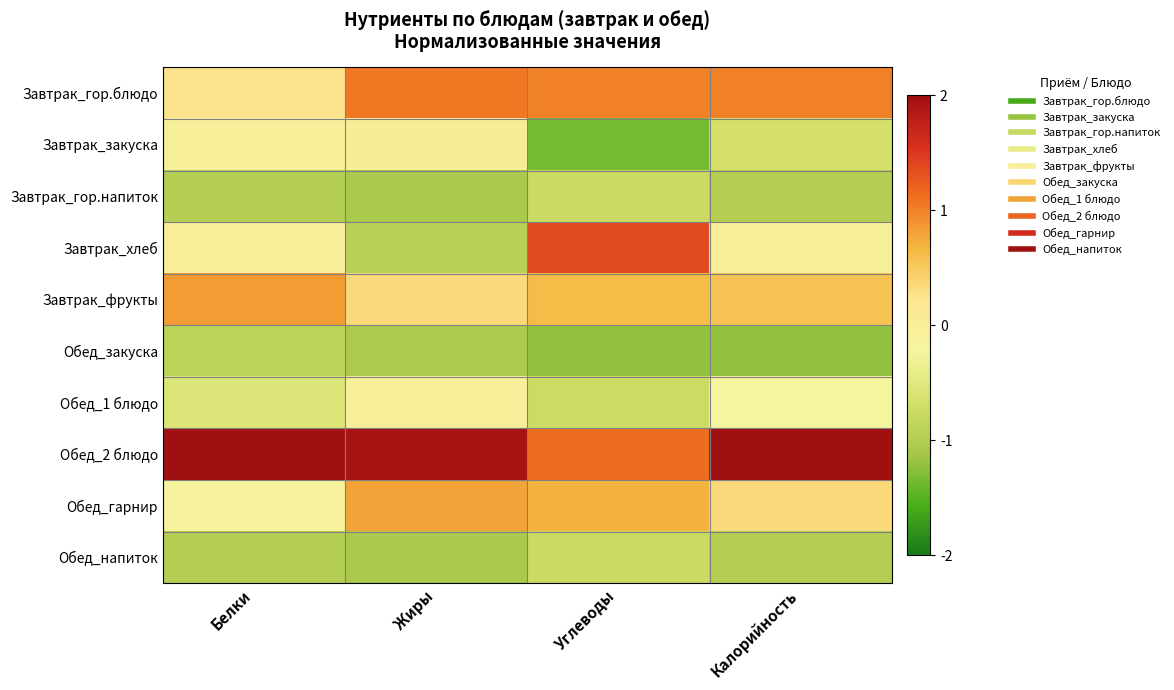

Reading left to right, extract all data points from this chart.

Завтрак_гор.блюдо: Белки=0.3	Жиры=1.1	Углеводы=1.0	Калорийность=1.0
Завтрак_закуска: Белки=-0.0	Жиры=0.0	Углеводы=-1.4	Калорийность=-0.7
Завтрак_гор.напиток: Белки=-1.0	Жиры=-1.1	Углеводы=-0.8	Калорийность=-1.0
Завтрак_хлеб: Белки=-0.0	Жиры=-0.9	Углеводы=1.4	Калорийность=-0.1
Завтрак_фрукты: Белки=0.8	Жиры=0.4	Углеводы=0.6	Калорийность=0.6
Обед_закуска: Белки=-0.9	Жиры=-1.1	Углеводы=-1.2	Калорийность=-1.2
Обед_1 блюдо: Белки=-0.6	Жиры=-0.1	Углеводы=-0.7	Калорийность=-0.2
Обед_2 блюдо: Белки=2.5	Жиры=1.9	Углеводы=1.1	Калорийность=2.2
Обед_гарнир: Белки=-0.1	Жиры=0.8	Углеводы=0.7	Калорийность=0.4
Обед_напиток: Белки=-1.0	Жиры=-1.1	Углеводы=-0.8	Калорийность=-1.0